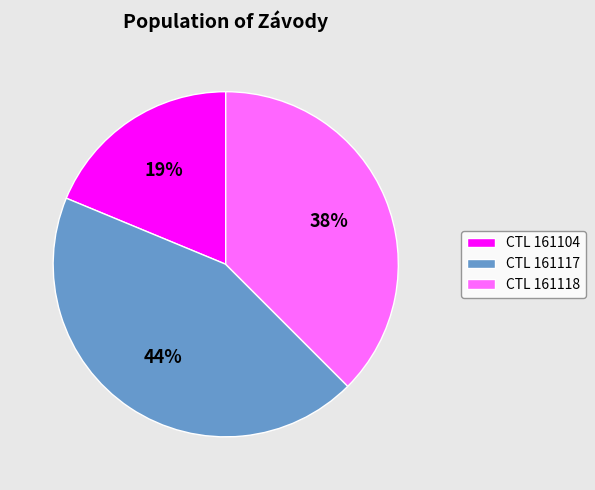

Which has a higher value, CTL 161117 or CTL 161118?

CTL 161117